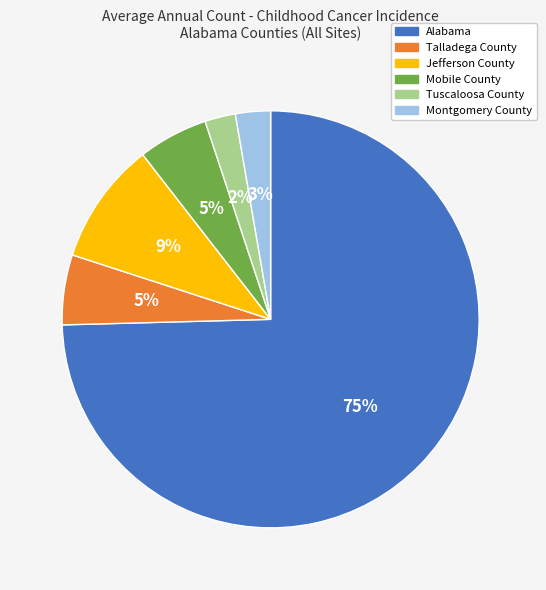

To the nearest percent, what is the average slice percentage?

17%